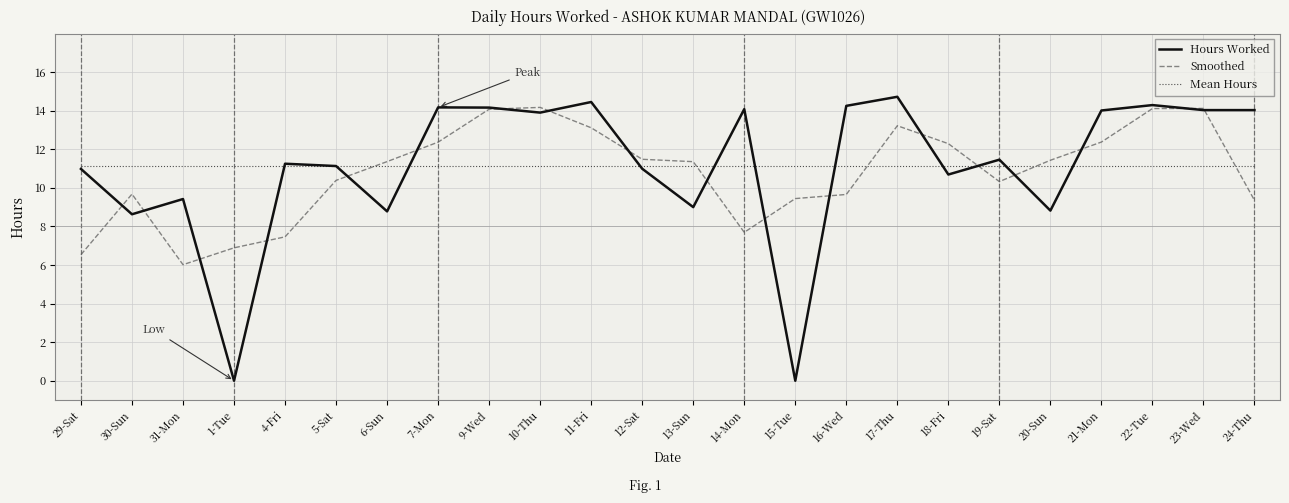

How many categories are shown in the chart?

24